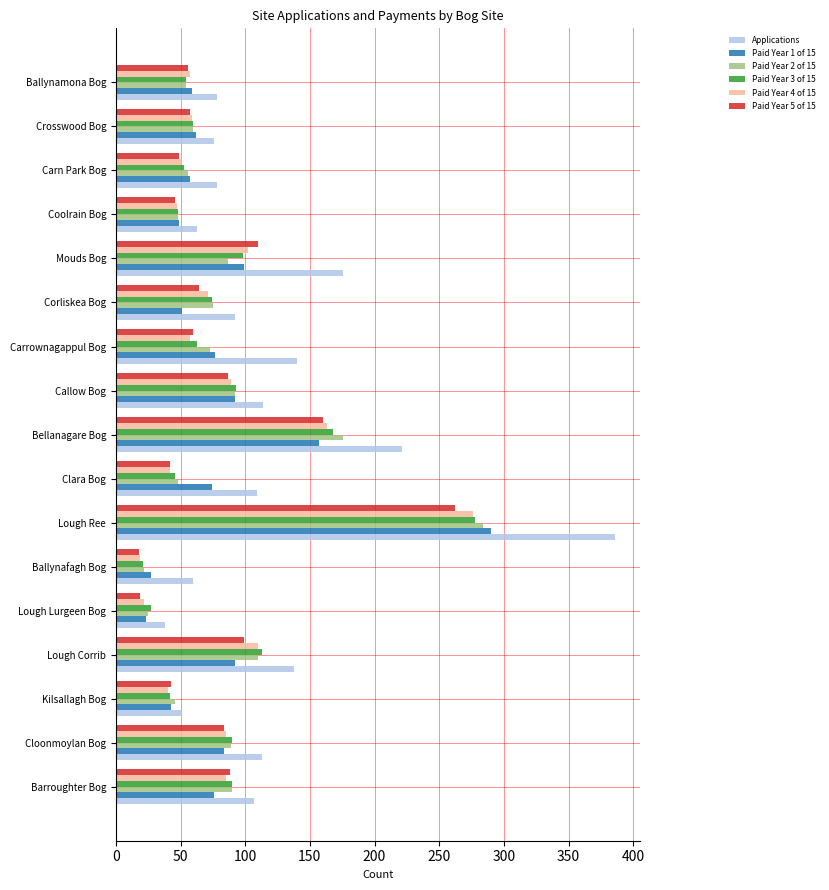

Is it true that Paid Year 1 of 15 equals 77 at Carrownagappul Bog?

True